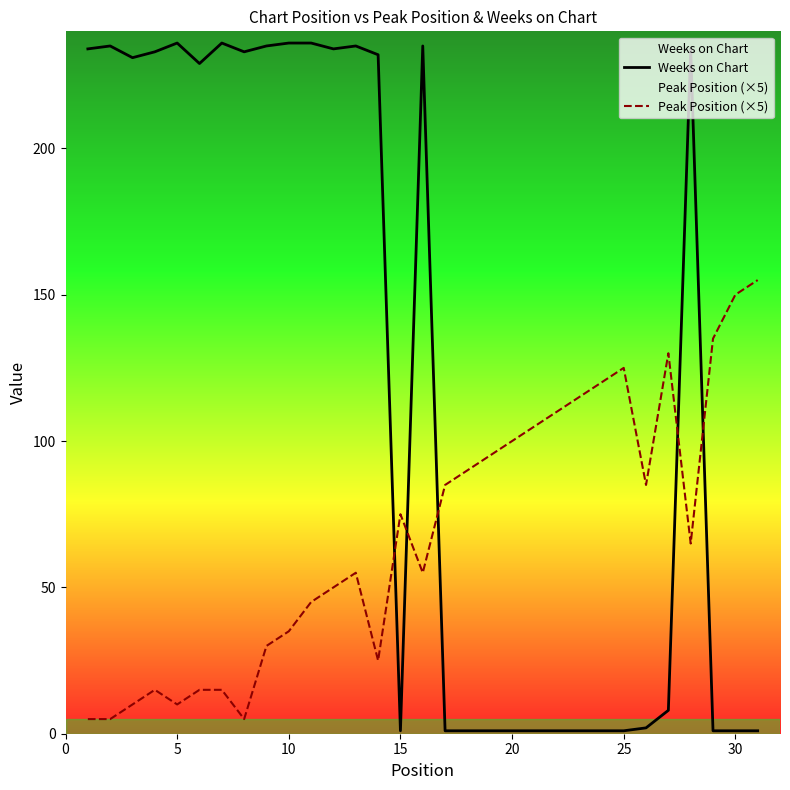

What are all the series names shown in the legend?

Weeks on Chart, Peak Position (×5)